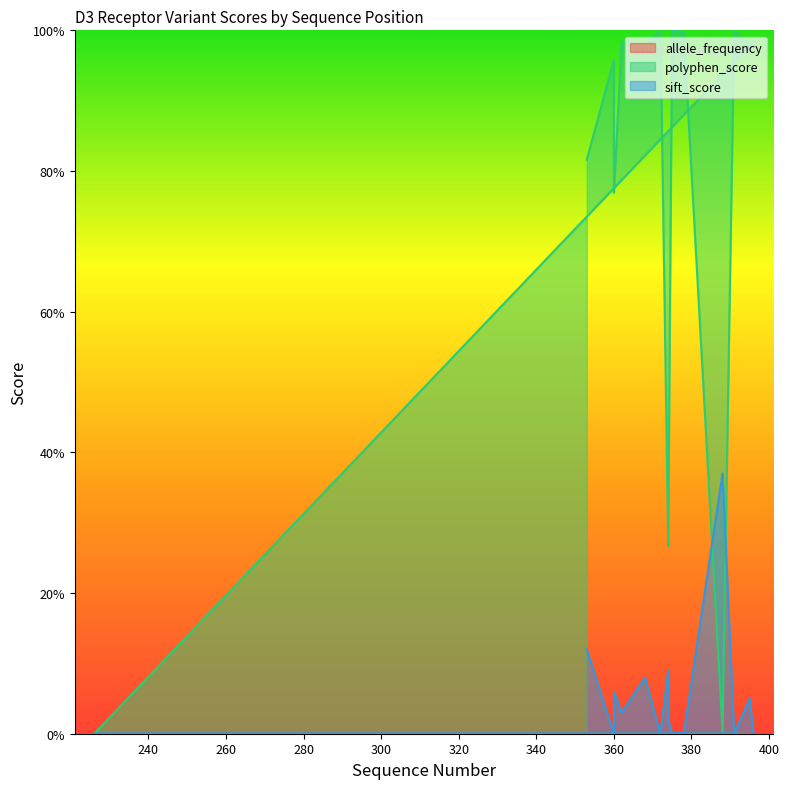

How many intersections are there between allele_frequency and sift_score?

9